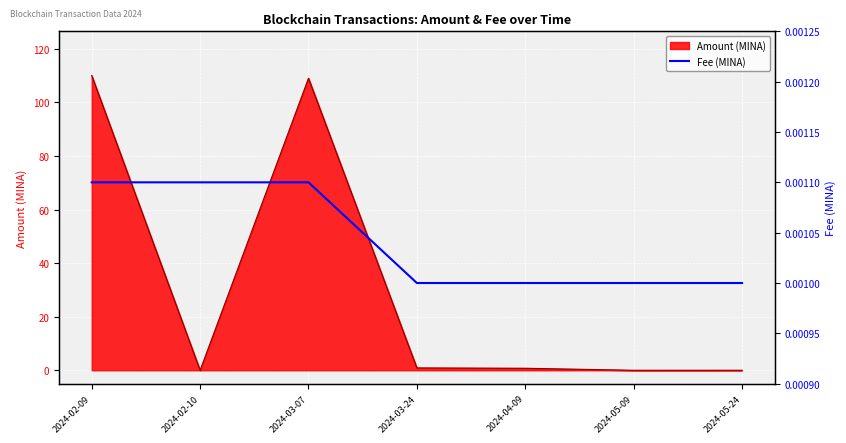

How many categories are shown in the chart?

7